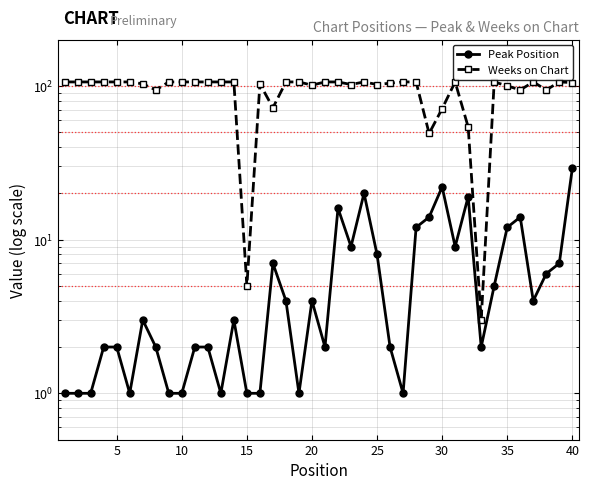

How many categories are shown in the chart?

40